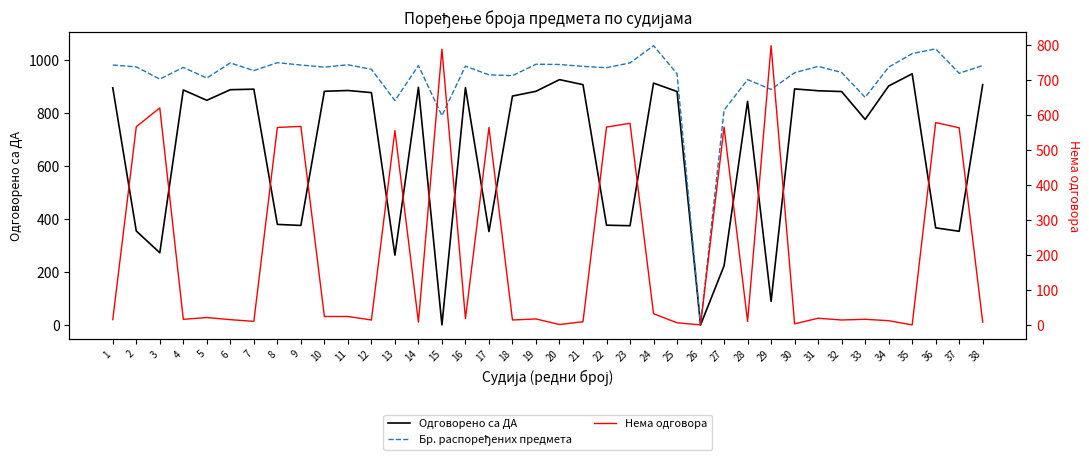

Where is Бр. распоређених предмета nearest to the value 526?

15